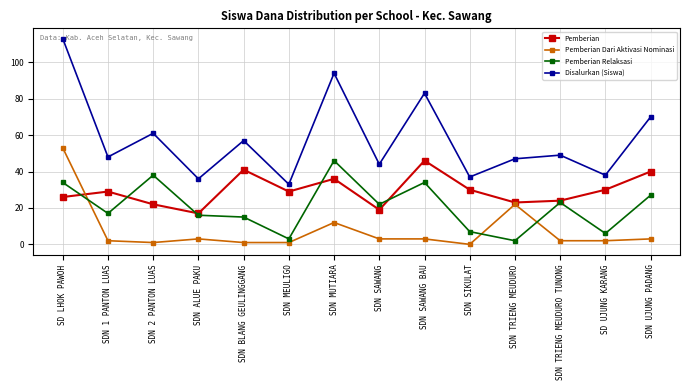

Does the chart have visible grid lines?

Yes